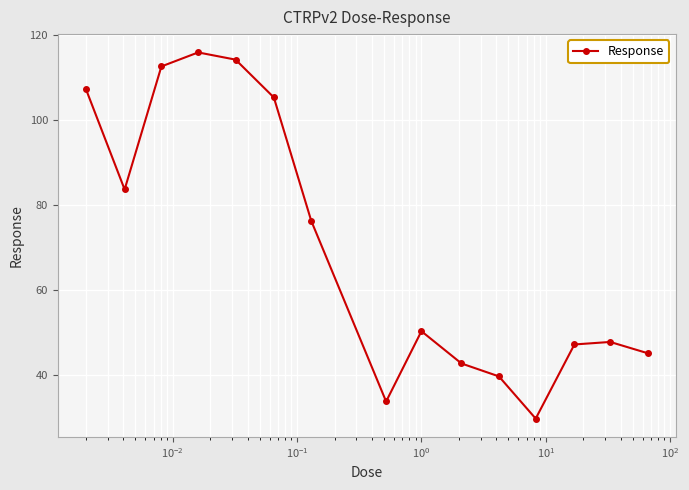

What is the greatest value displayed?

115.9